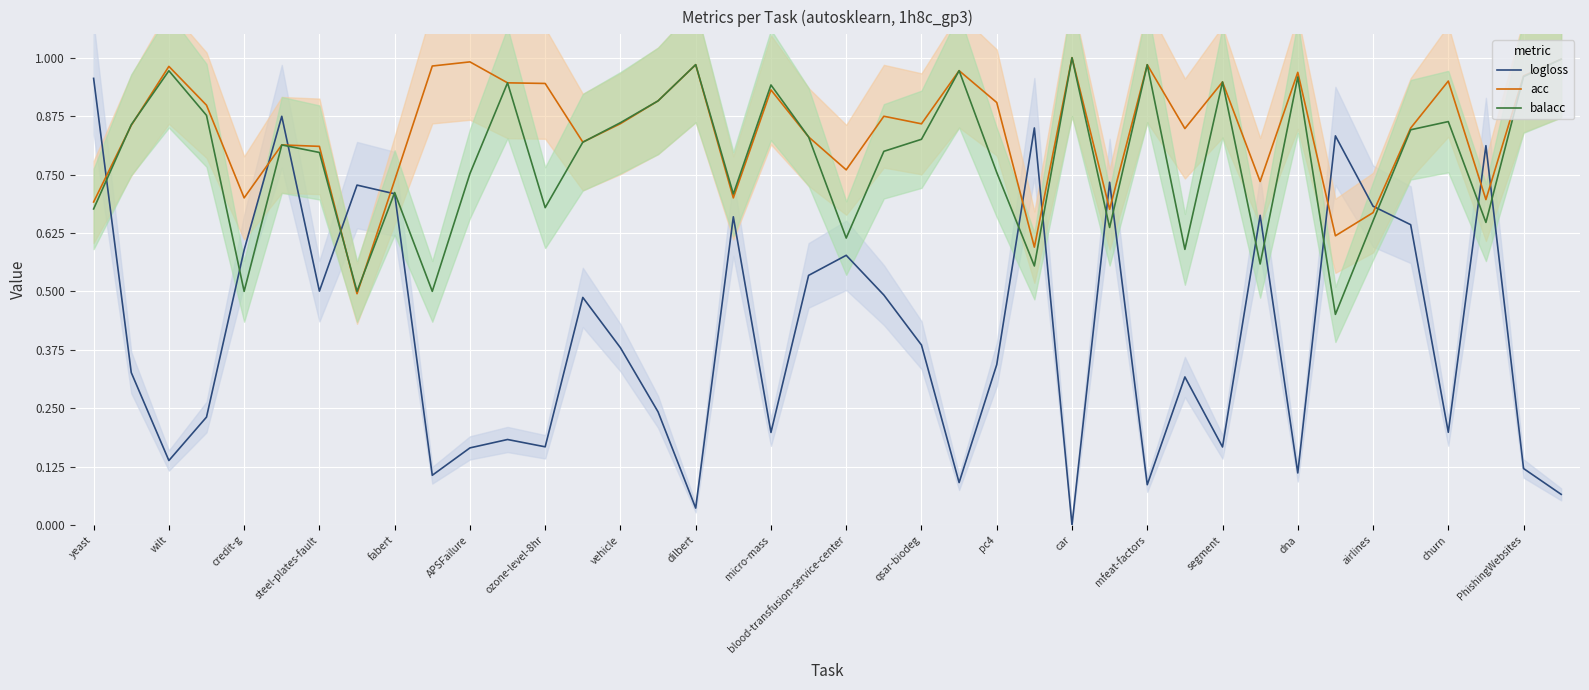

What are all the series names shown in the legend?

logloss, acc, balacc